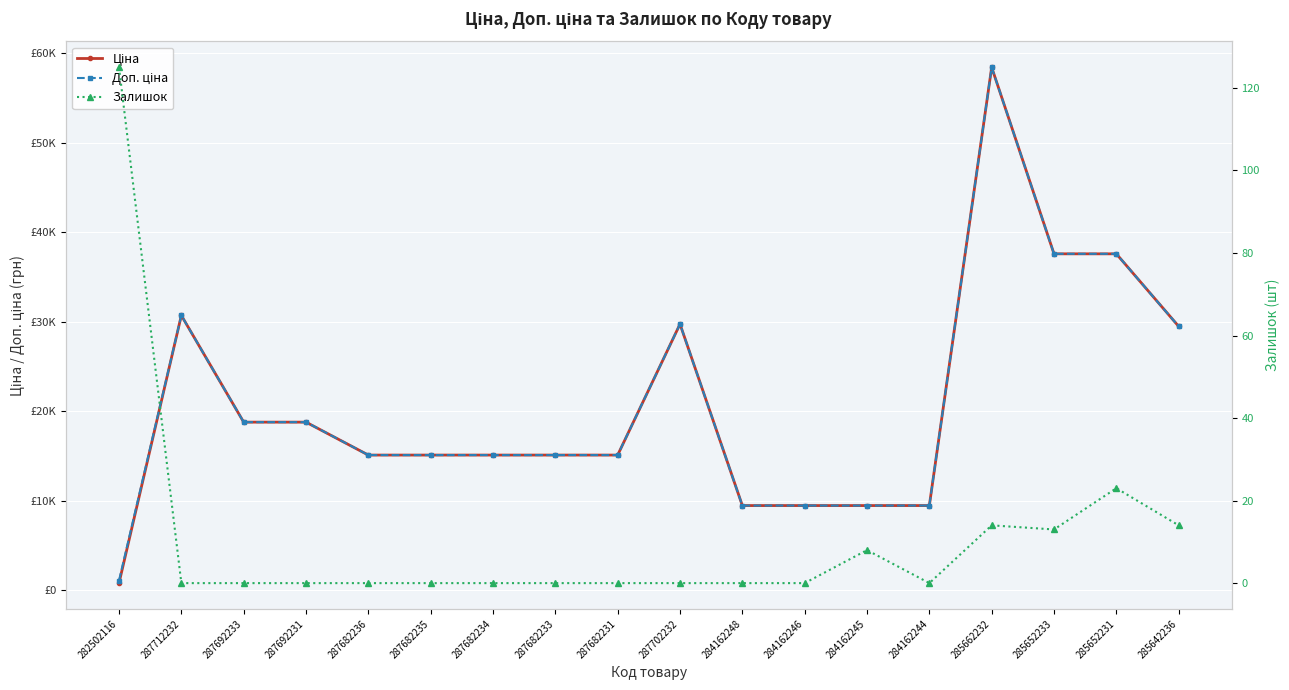

At which category is the sum across all series the highest?

285662232